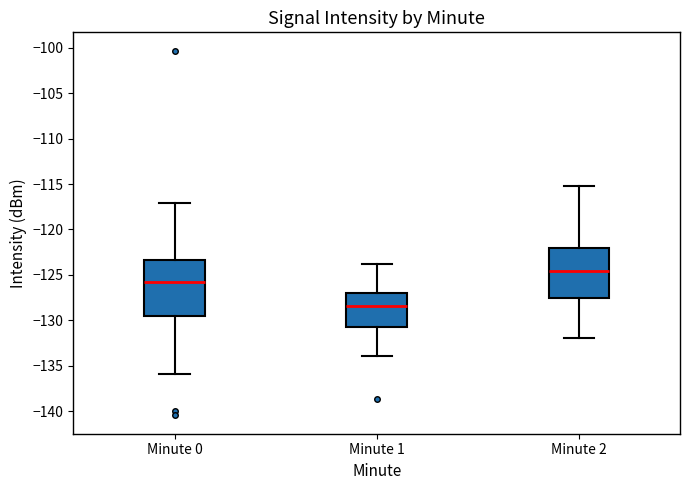

Where does the upper whisker of the box for Minute 1 end on the y-axis? The values are not printed on the chart, so give them approximately, as read against the axis.

-124.0